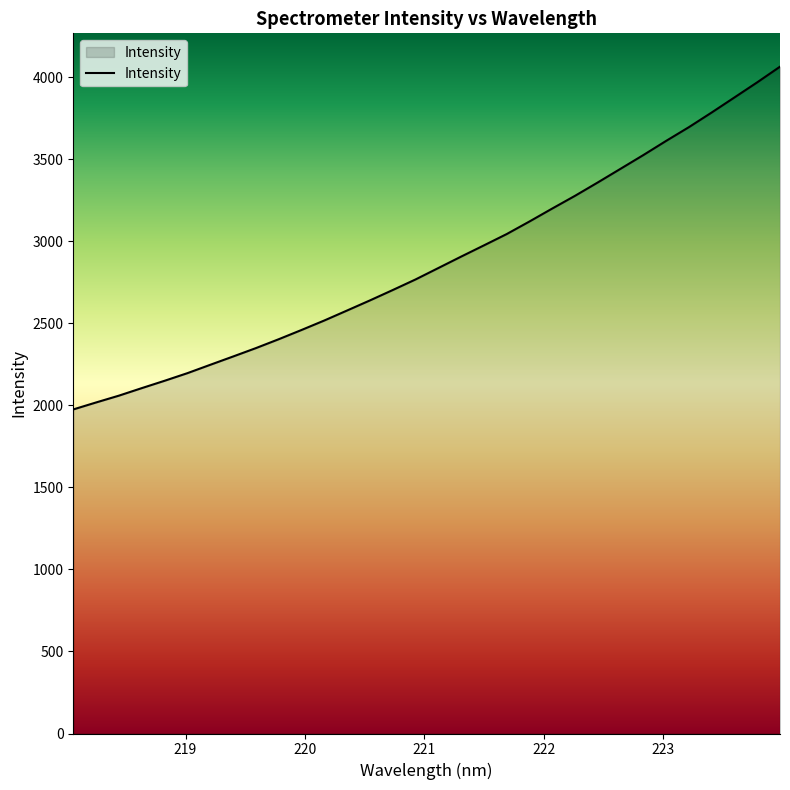

What is the greatest value displayed?

4063.5